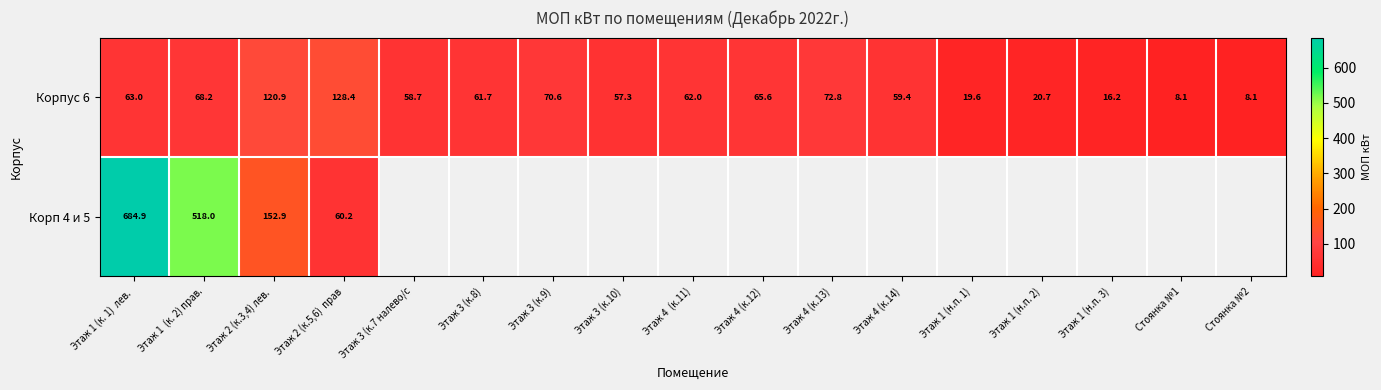

At which category is the sum across all series the highest?

Этаж 1 (к. 1)  лев. 